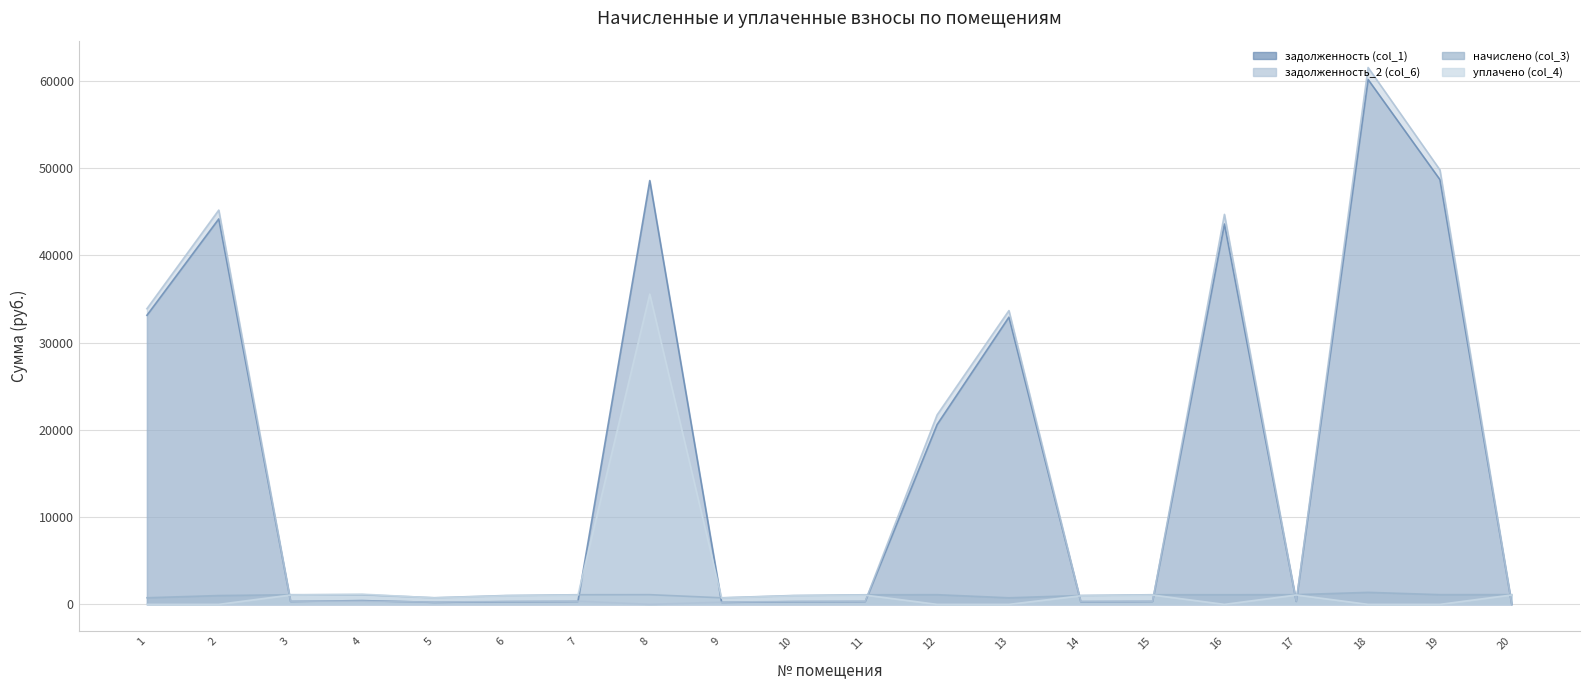

What is the sum of all уплачено (col_4) values?

47579.9